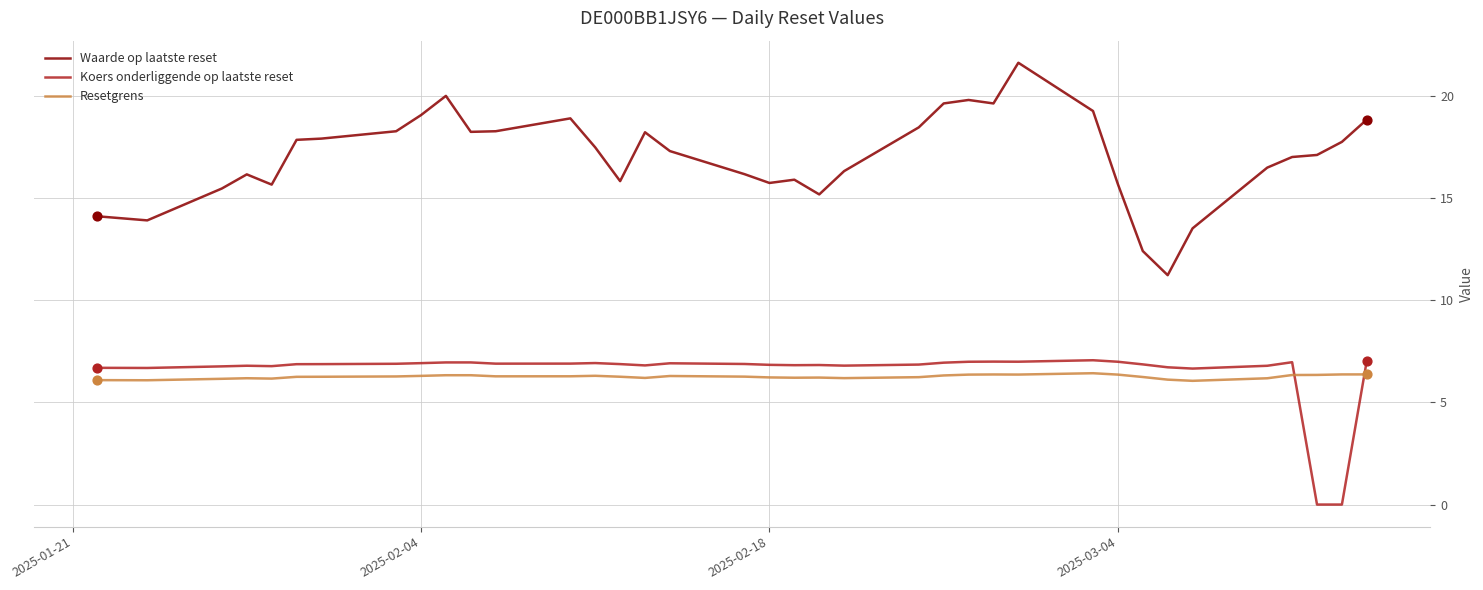

At how many categories does at least one series exceed 8?

37